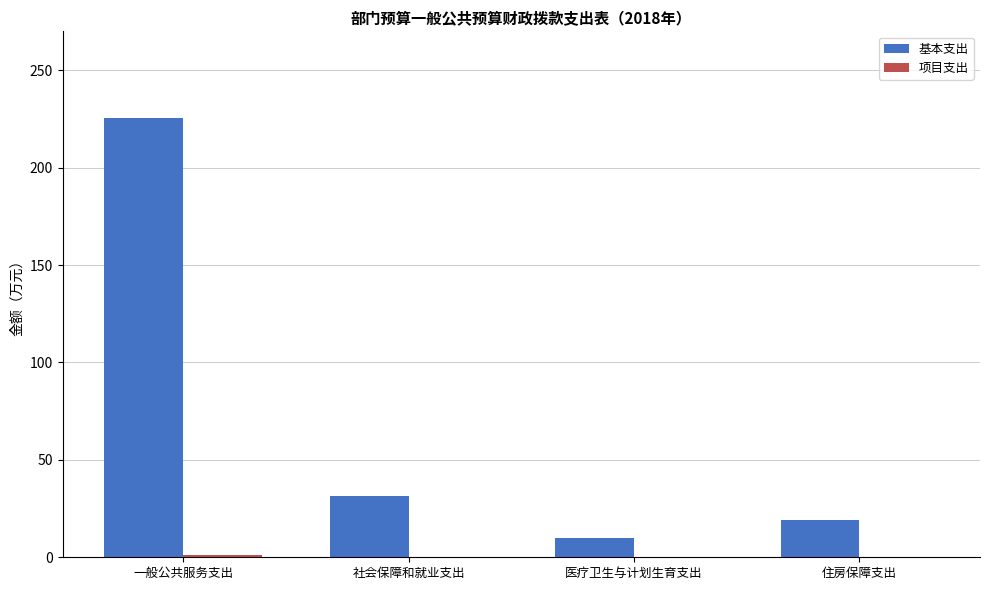

What is the greatest value displayed?

225.7